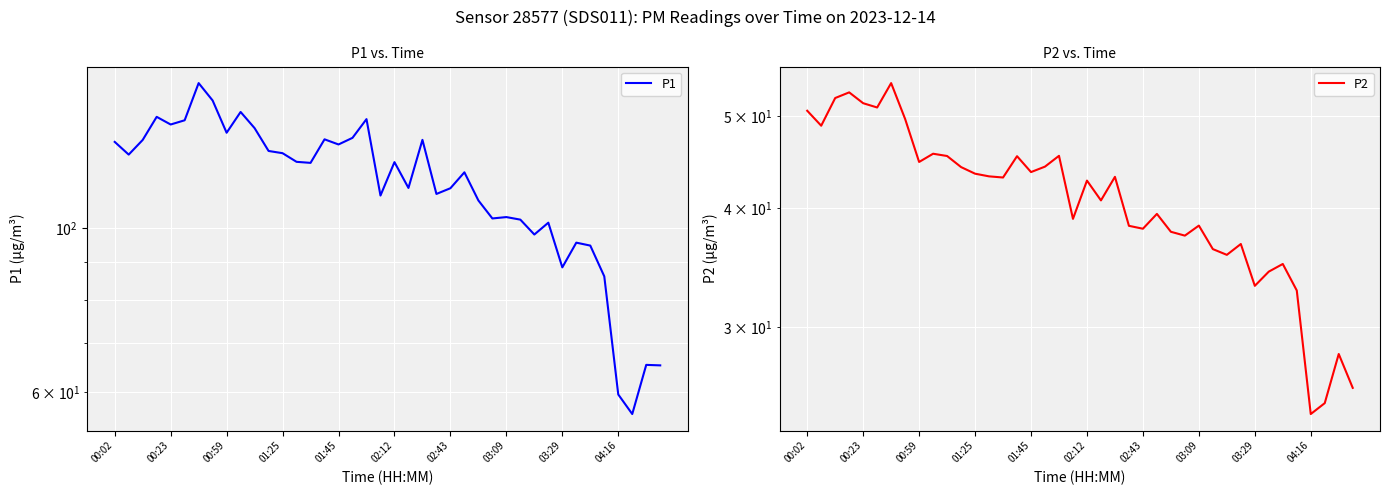

True or false: P1 and P2 cross at least once.

False